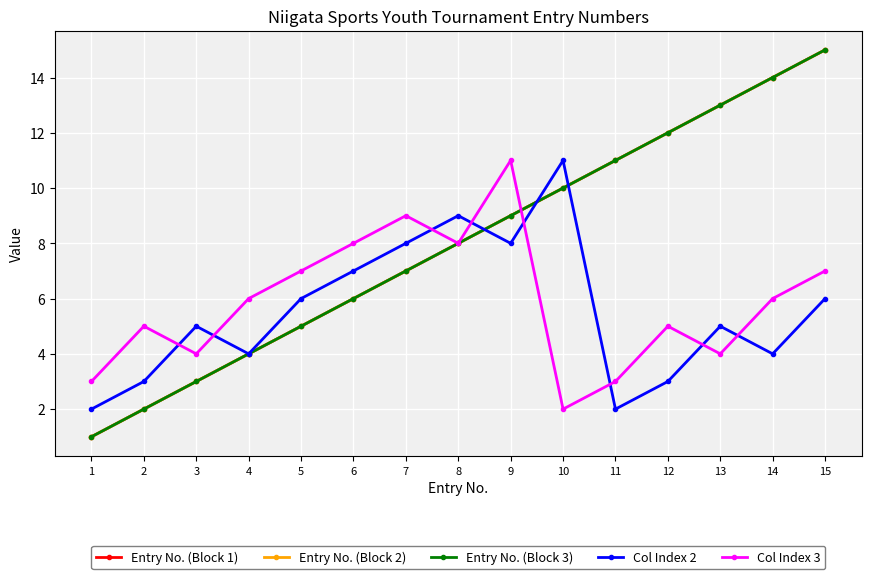

Rank the categories by Col Index 3 value from highest to lowest.

9, 7, 6, 8, 5, 15, 4, 14, 2, 12, 3, 13, 1, 11, 10